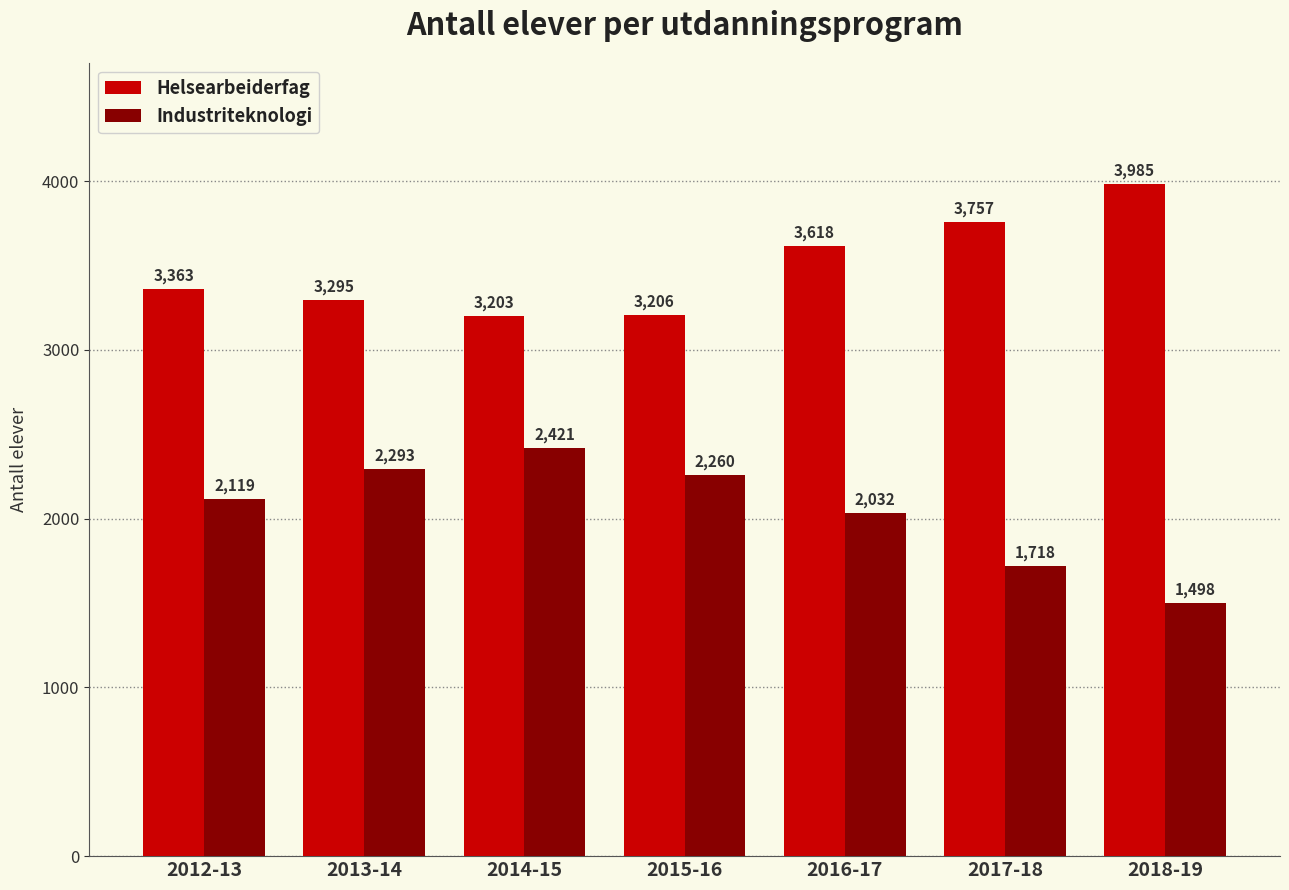

Is the value of Industriteknologi at 2012-13 greater than the value of Helsearbeiderfag at 2014-15?

No